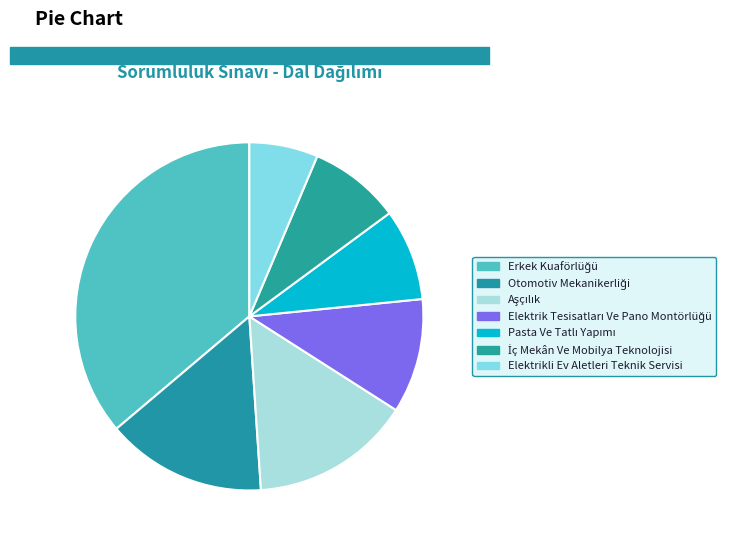

To the nearest percent, what is the difference between the largest and smallest slice percentages?

30%